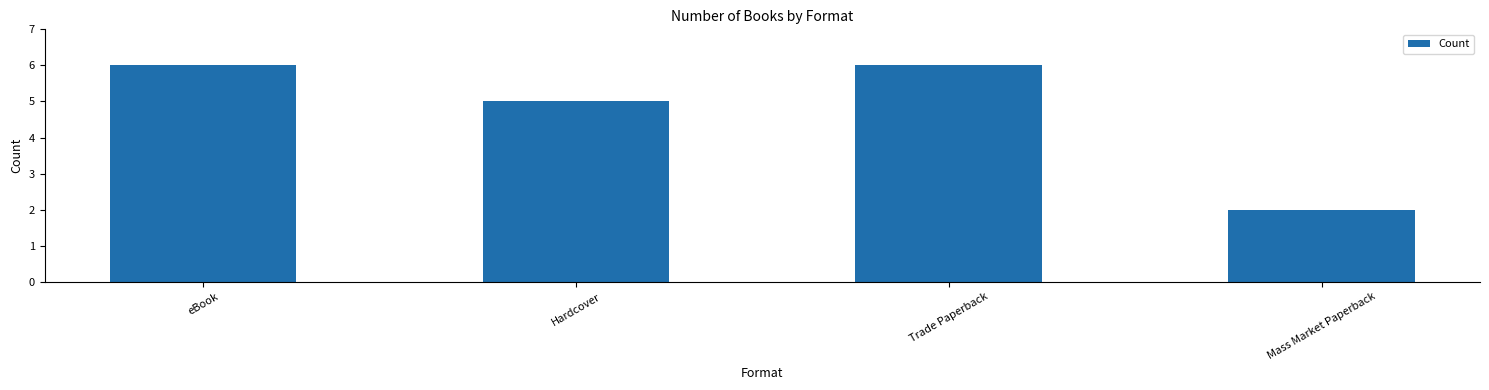

Which category has the lowest value across all series?

Mass Market Paperback